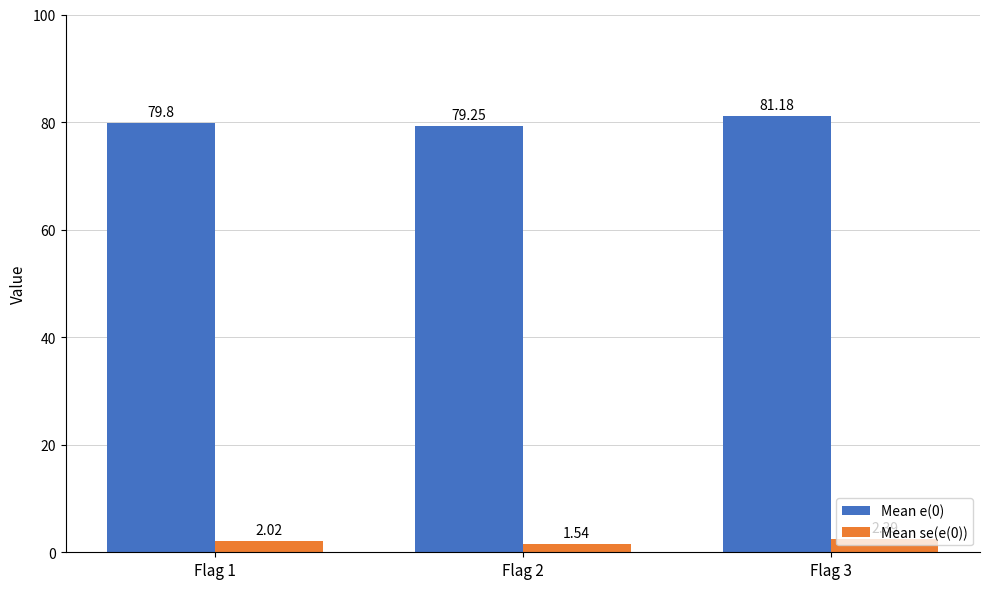

Which label corresponds to the smallest value in the chart?

Flag 2